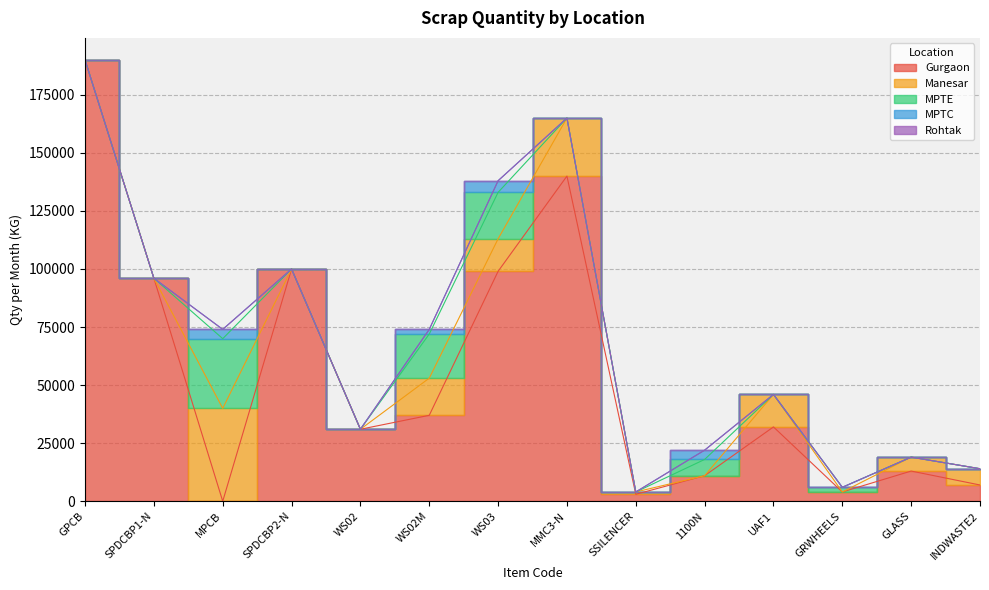

Which has a higher value, SPDCBP1-N or WS02?

SPDCBP1-N